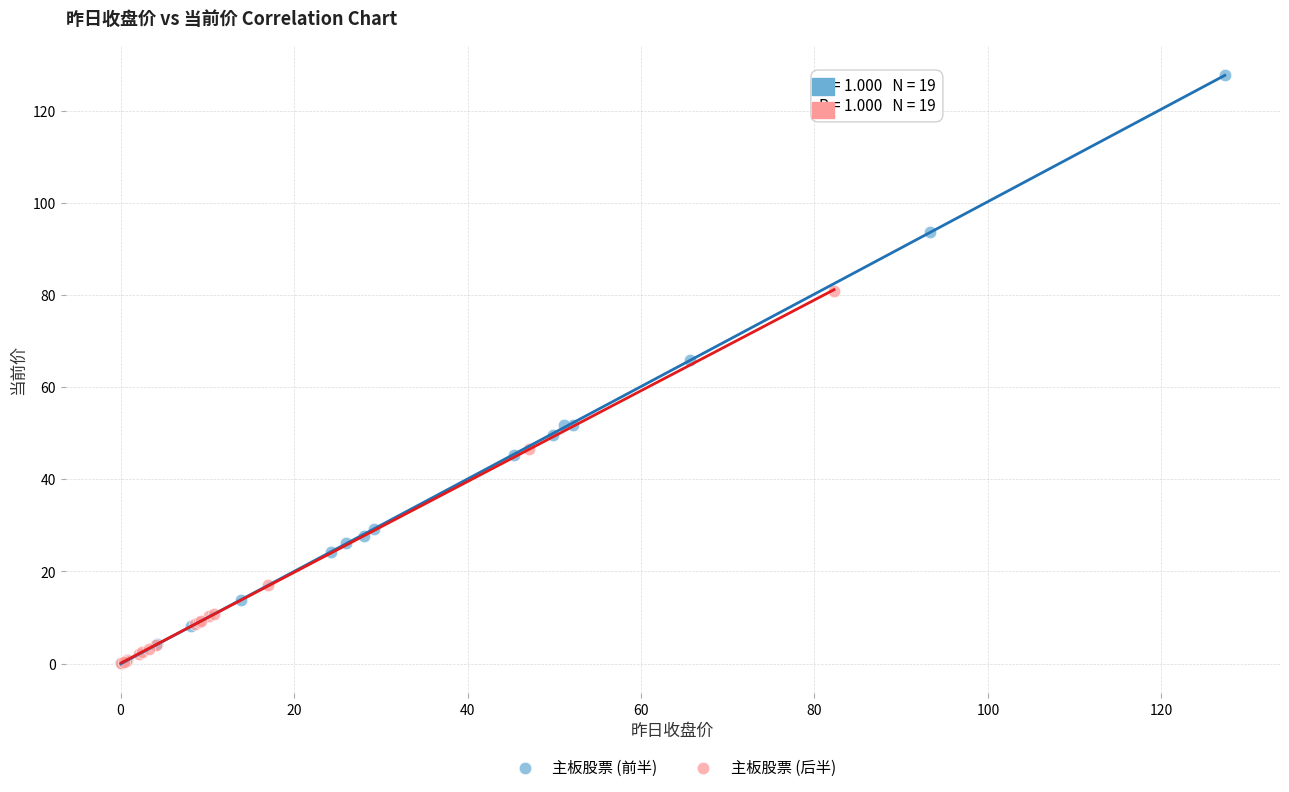

Which series has the widest spread of Y values?

主板股票 (前半)